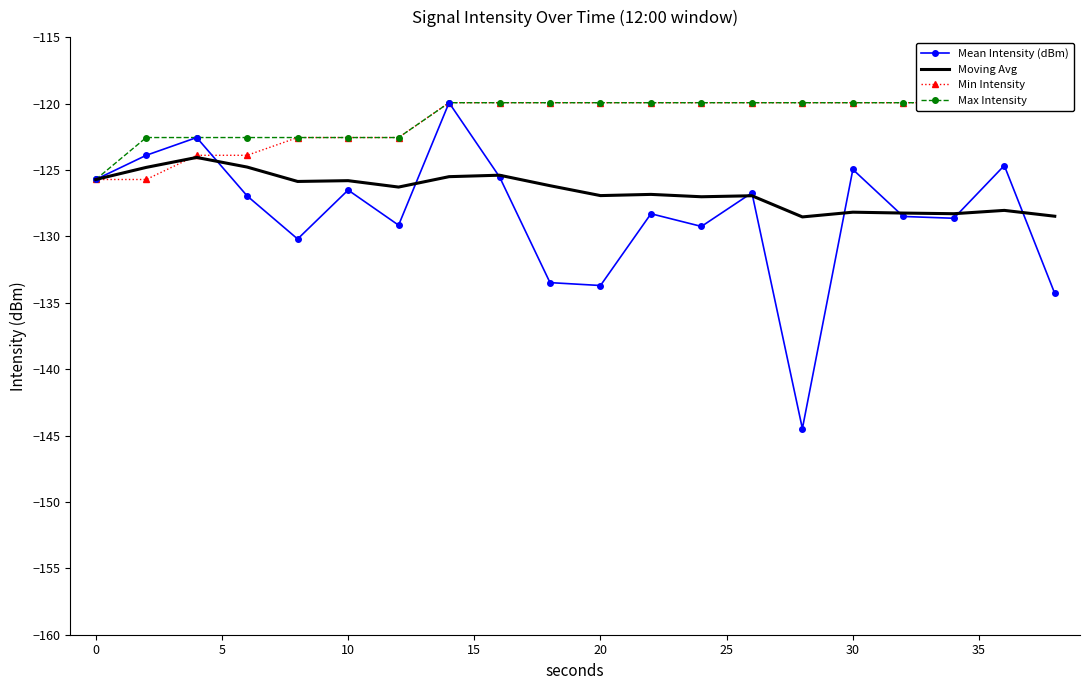

Reading left to right, extract all data points from this chart.

Mean Intensity (dBm): -125.7	-123.9	-122.6	-127.0	-130.2	-126.5	-129.2	-119.9	-125.5	-133.5	-133.7	-128.3	-129.3	-126.7	-144.5	-125.0	-128.5	-128.6	-124.7	-134.3
Moving Avg: -125.7	-124.8	-124.1	-124.8	-125.9	-125.8	-126.3	-125.5	-125.4	-126.2	-126.9	-126.8	-127.0	-126.9	-128.5	-128.2	-128.2	-128.3	-128.0	-128.5
Min Intensity: -125.7	-125.7	-123.9	-123.9	-122.6	-122.6	-122.6	-119.9	-119.9	-119.9	-119.9	-119.9	-119.9	-119.9	-119.9	-119.9	-119.9	-119.9	-119.9	-119.9
Max Intensity: -125.7	-122.6	-122.6	-122.6	-122.6	-122.6	-122.6	-119.9	-119.9	-119.9	-119.9	-119.9	-119.9	-119.9	-119.9	-119.9	-119.9	-119.9	-119.9	-119.9